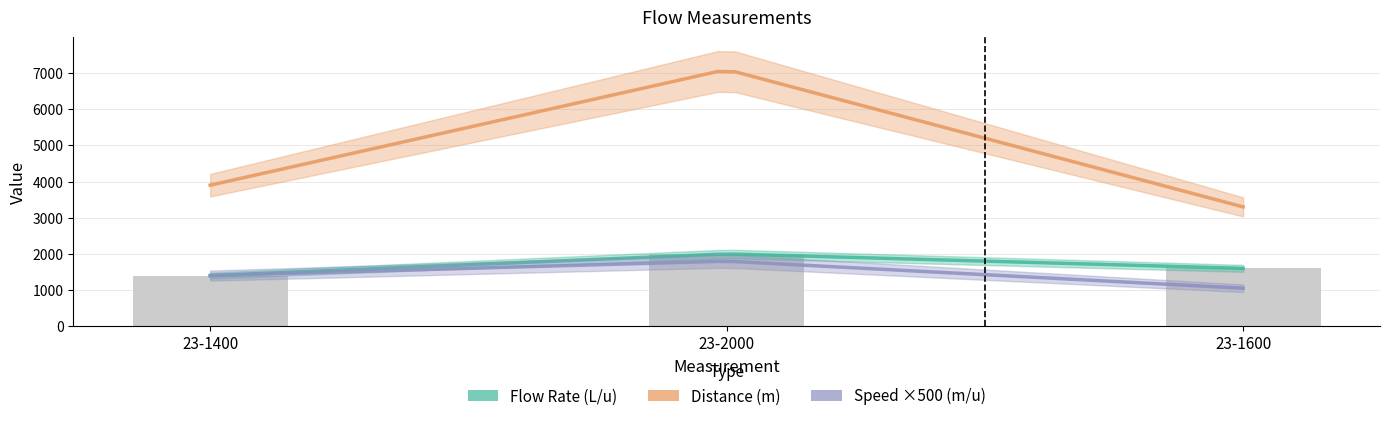

At which category is the sum across all series the highest?

23-2000